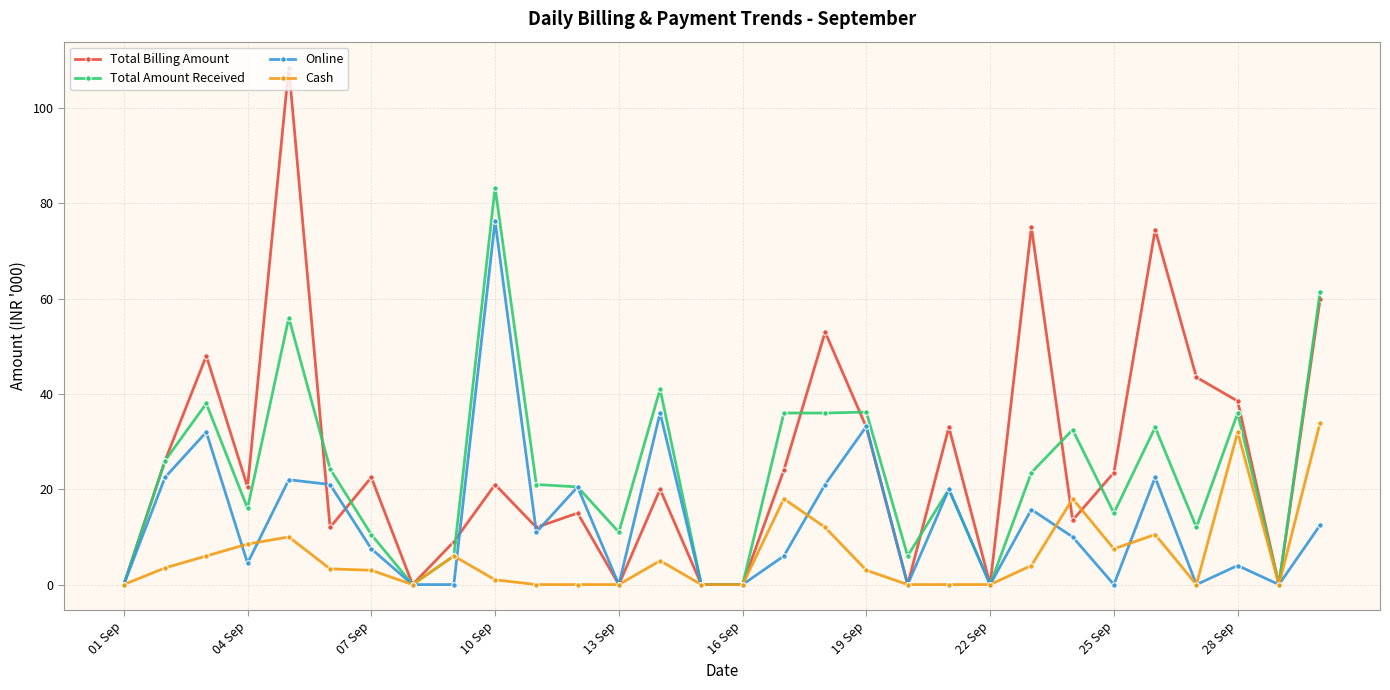

What is the maximum value for Cash?

34.0